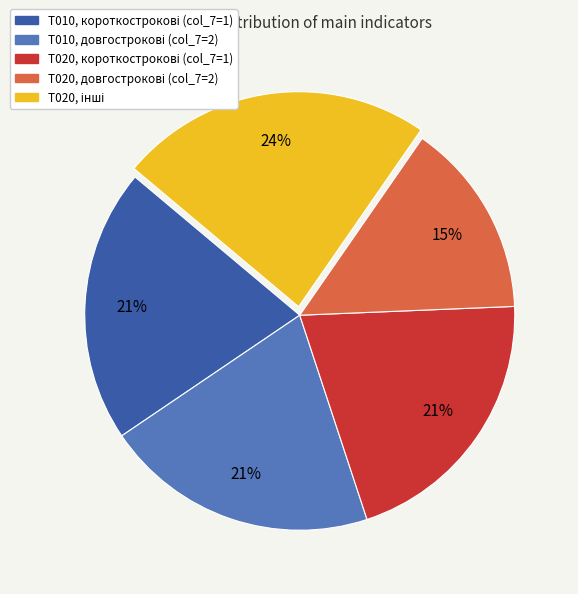

To the nearest percent, what is the average slice percentage?

20%